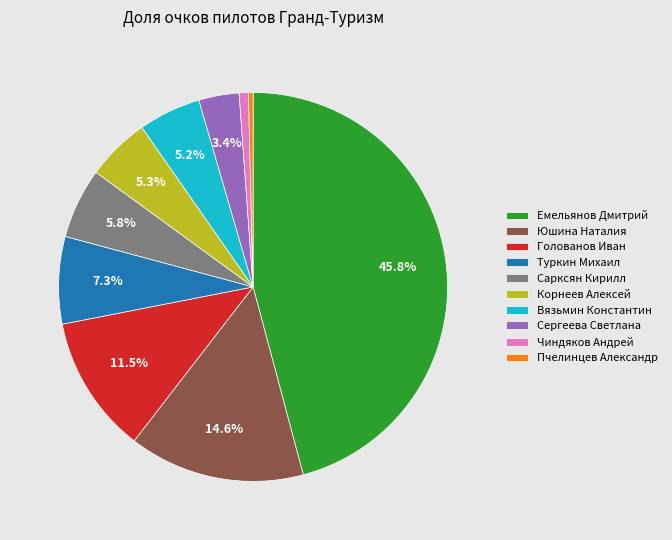

Which has a higher value, Сарксян Кирилл or Корнеев Алексей?

Сарксян Кирилл